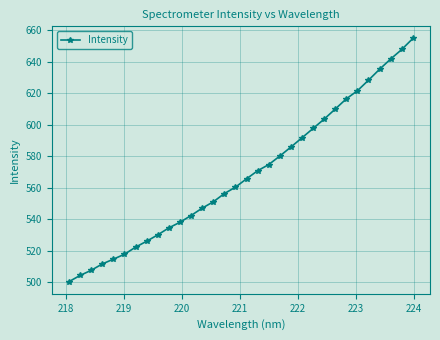

What is the average value?

568.3